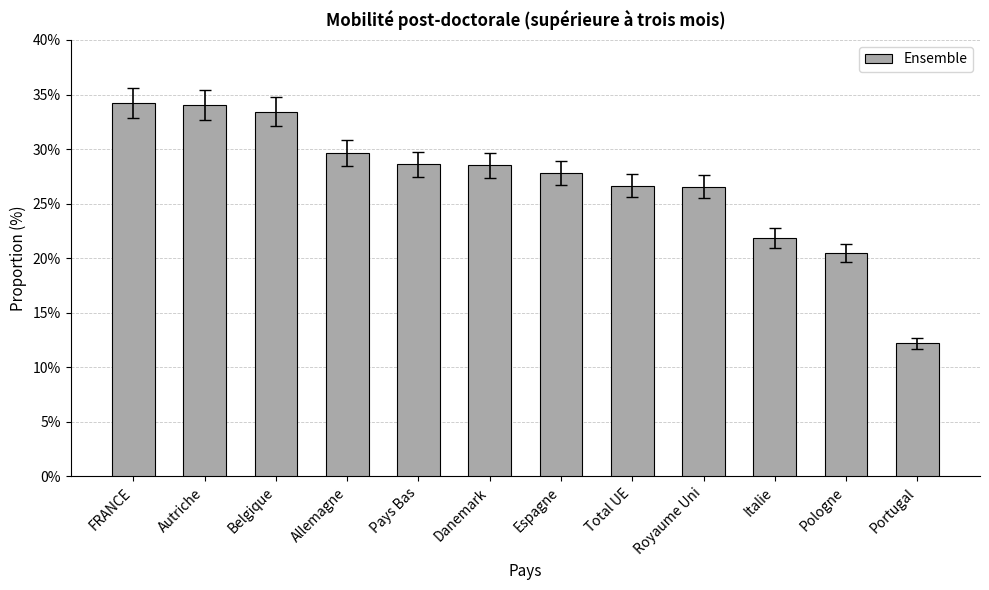

Are the bars grouped side by side (vs. stacked)?

No